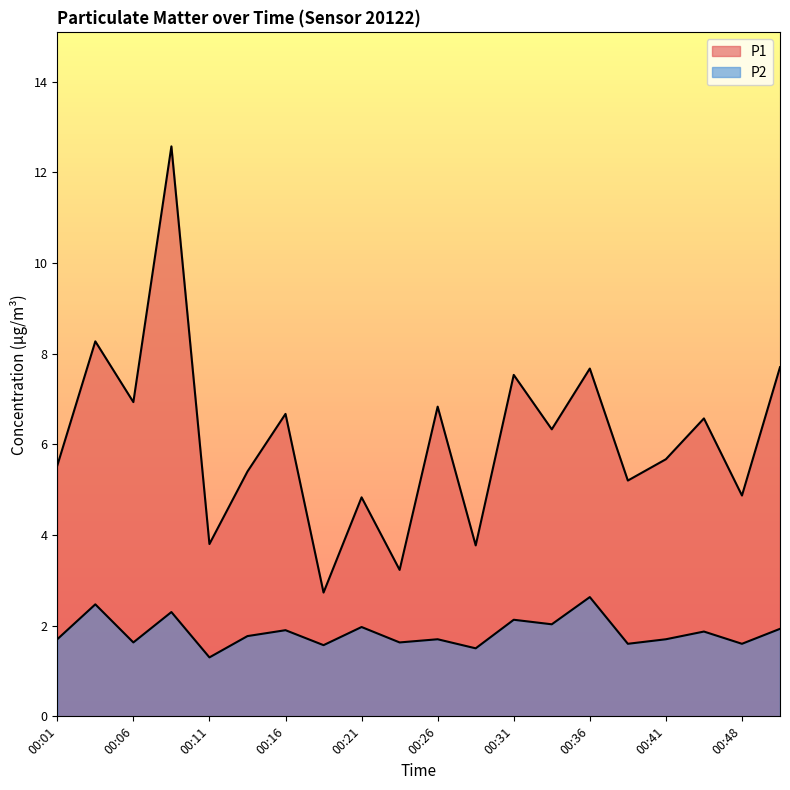

What is the difference between the second highest and minimum values in the P1 series?

5.5